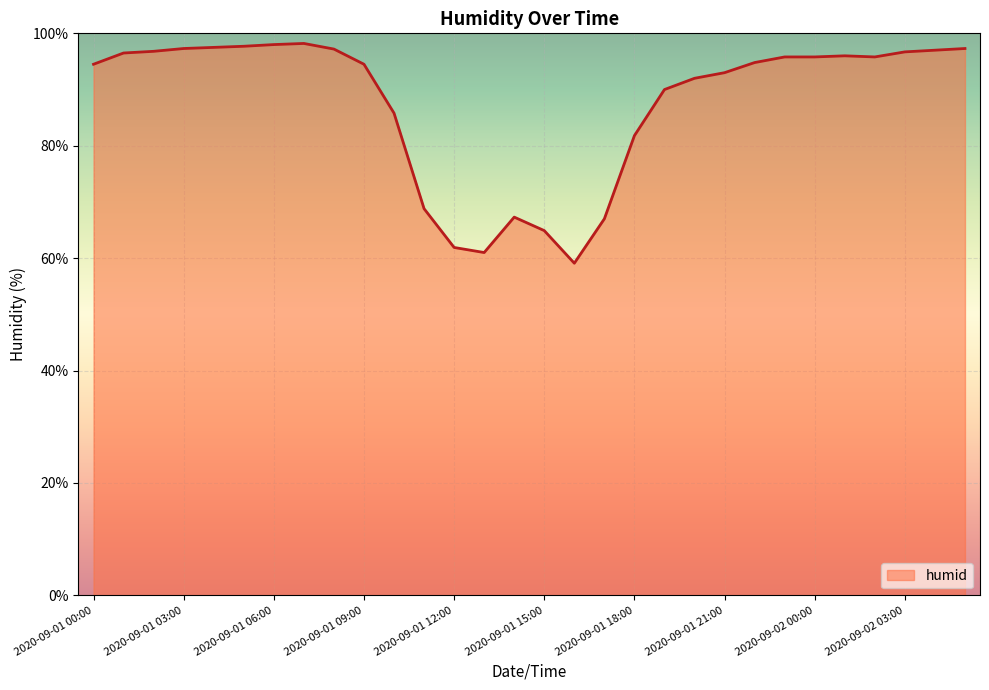

What is the minimum value shown in the chart?

59.1